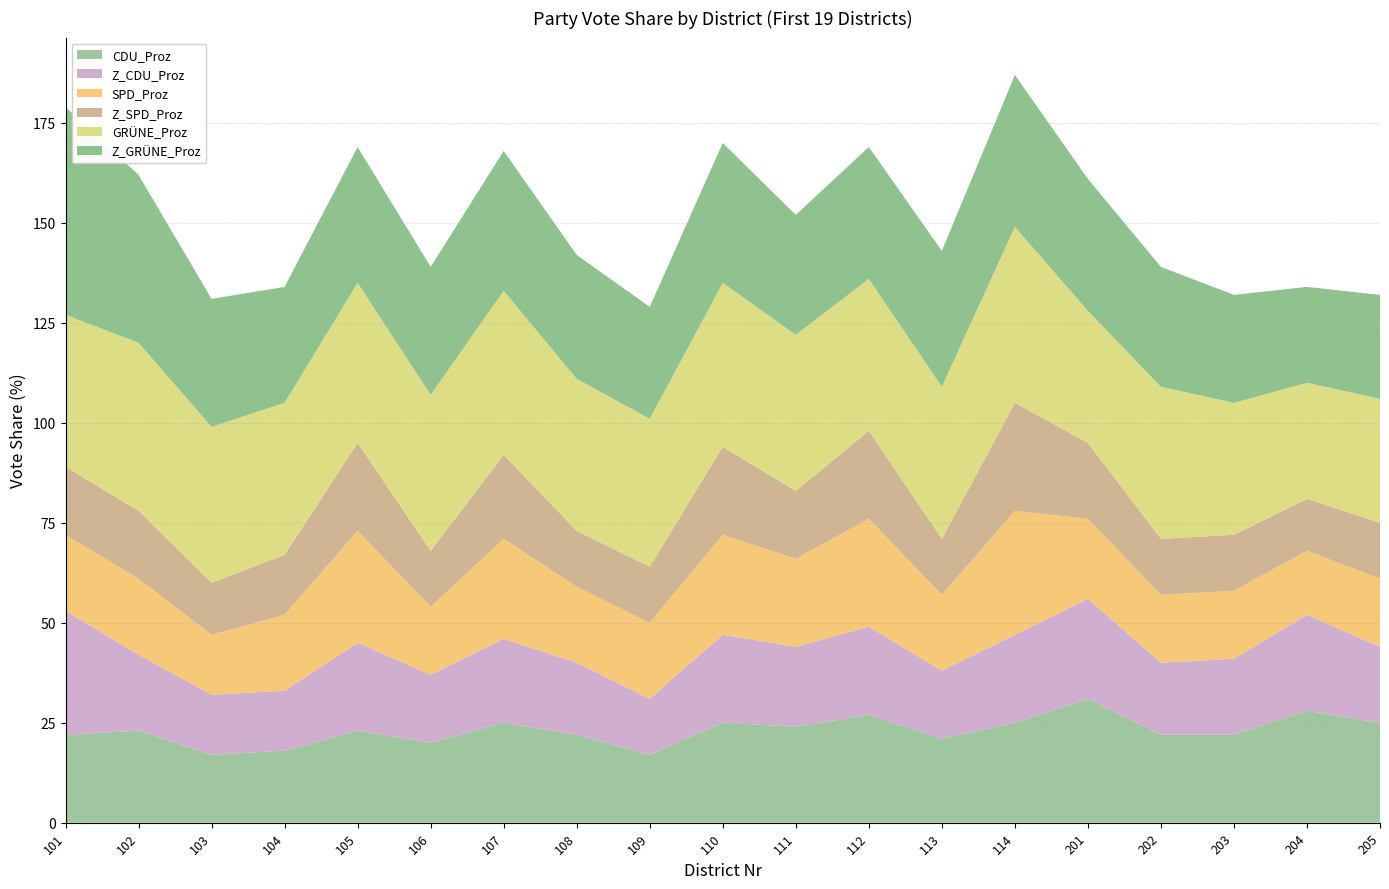

Reading left to right, list all the values displayed in this chart.

CDU_Proz: 22	23	17	18	23	20	25	22	17	25	24	27	21	25	31	22	22	28	25
Z_CDU_Proz: 31	19	15	15	22	17	21	18	14	22	20	22	17	22	25	18	19	24	19
SPD_Proz: 19	19	15	19	28	17	25	19	19	25	22	27	19	31	20	17	17	16	17
Z_SPD_Proz: 17	17	13	15	22	14	21	14	14	22	17	22	14	27	19	14	14	13	14
GRÜNE_Proz: 38	42	39	38	40	39	41	38	37	41	39	38	38	44	33	38	33	29	31
Z_GRÜNE_Proz: 52	42	32	29	34	32	35	31	28	35	30	33	34	38	33	30	27	24	26